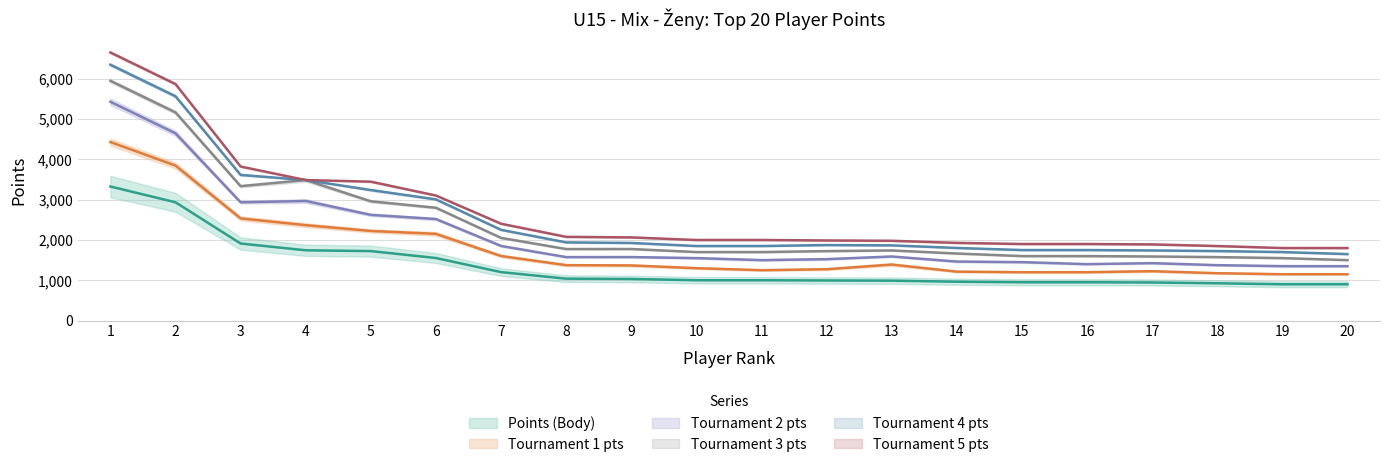

Reading left to right, extract all data points from this chart.

Points (Body): 1=3328	2=2936	3=1912	4=1744	5=1724	6=1552	7=1202	8=1039	9=1032	10=1000	11=1000	12=994	13=990	14=964	15=950	16=950	17=945	18=925	19=900	20=900
Tournament 1 pts: 1=4432	2=3848	3=2536	4=2368	5=2224	6=2152	7=1602	8=1375	9=1368	10=1300	11=1250	12=1274	13=1390	14=1214	15=1200	16=1200	17=1225	18=1175	19=1150	20=1150
Tournament 2 pts: 1=5952	2=5168	3=3336	4=3488	5=2960	6=2800	7=2052	8=1775	9=1776	10=1700	11=1700	12=1724	13=1740	14=1664	15=1600	16=1600	17=1590	18=1575	19=1550	20=1500